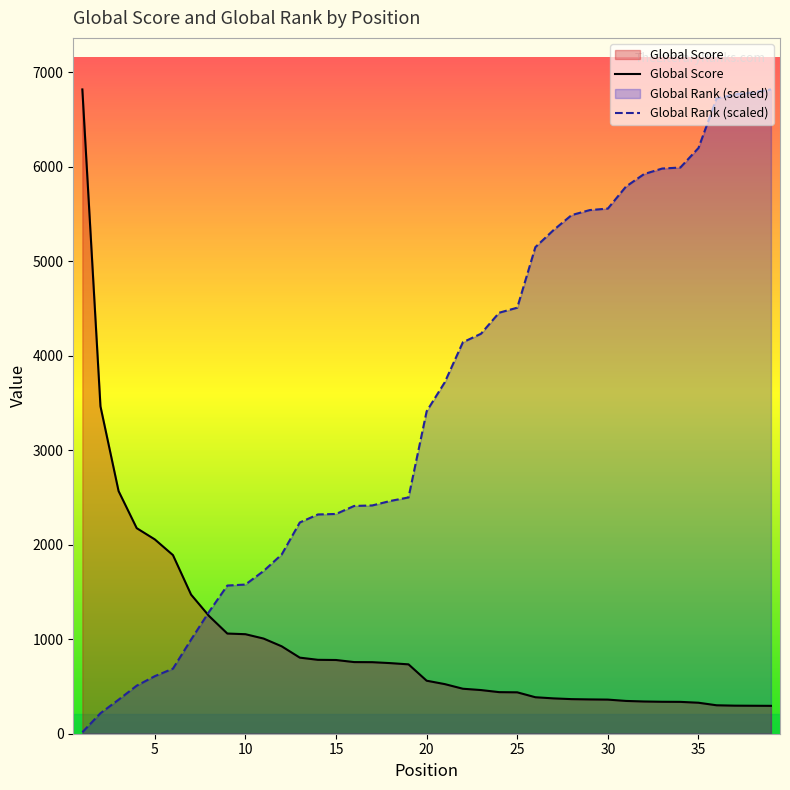

How many lines are shown in the chart?

2